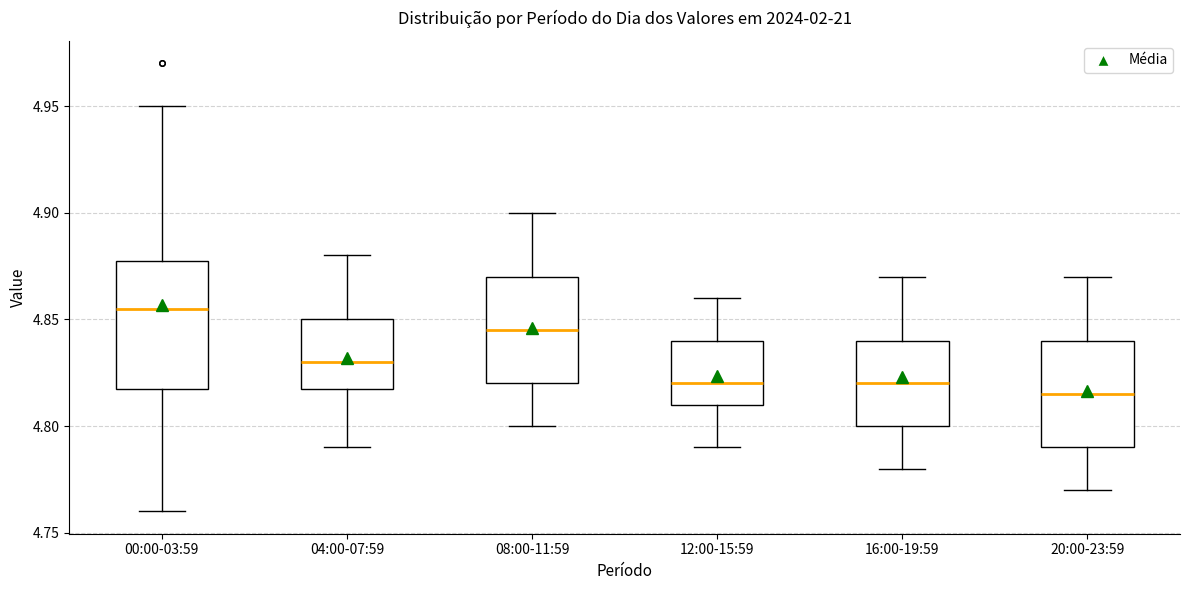

Reading left to right, transcribe this box plot: for each box, give where its median line is, the range the box spans, and where its two whiskers end, as read against the y-axis. The values are not printed on the chart, so give them approximately, as read against the axis.

00:00-03:59: median 4.855, box 4.820 to 4.880, whiskers 4.760 to 4.950
04:00-07:59: median 4.830, box 4.820 to 4.850, whiskers 4.790 to 4.880
08:00-11:59: median 4.845, box 4.820 to 4.870, whiskers 4.800 to 4.900
12:00-15:59: median 4.820, box 4.810 to 4.840, whiskers 4.790 to 4.860
16:00-19:59: median 4.820, box 4.800 to 4.840, whiskers 4.780 to 4.870
20:00-23:59: median 4.815, box 4.790 to 4.840, whiskers 4.770 to 4.870